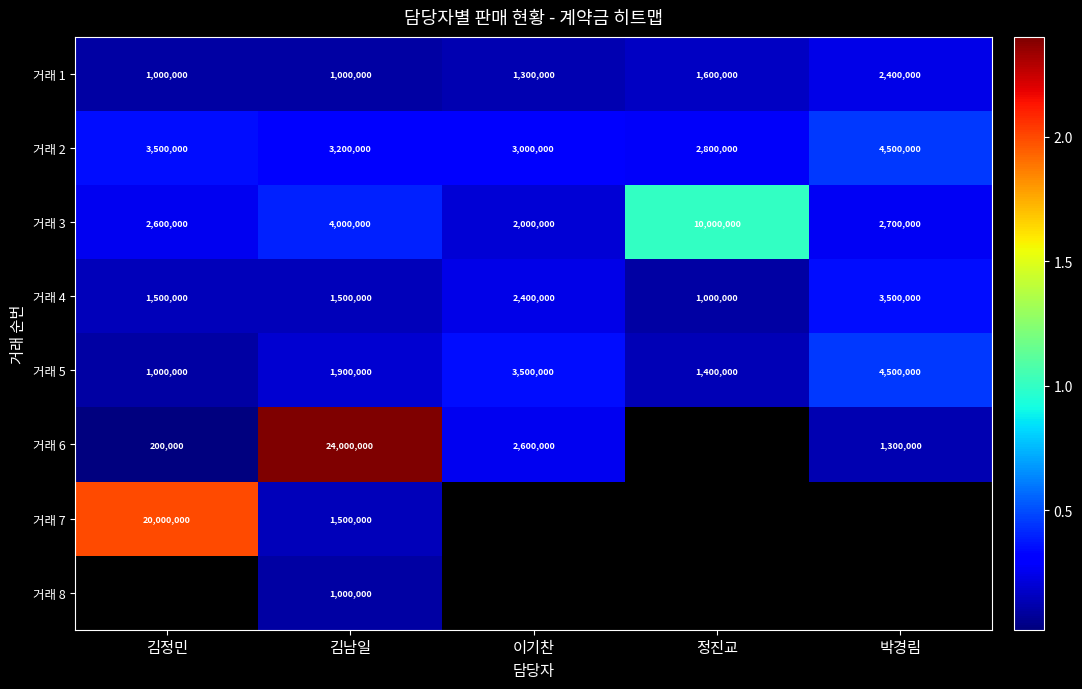

Where does the 거래 3 series first go above 2700000?

김남일